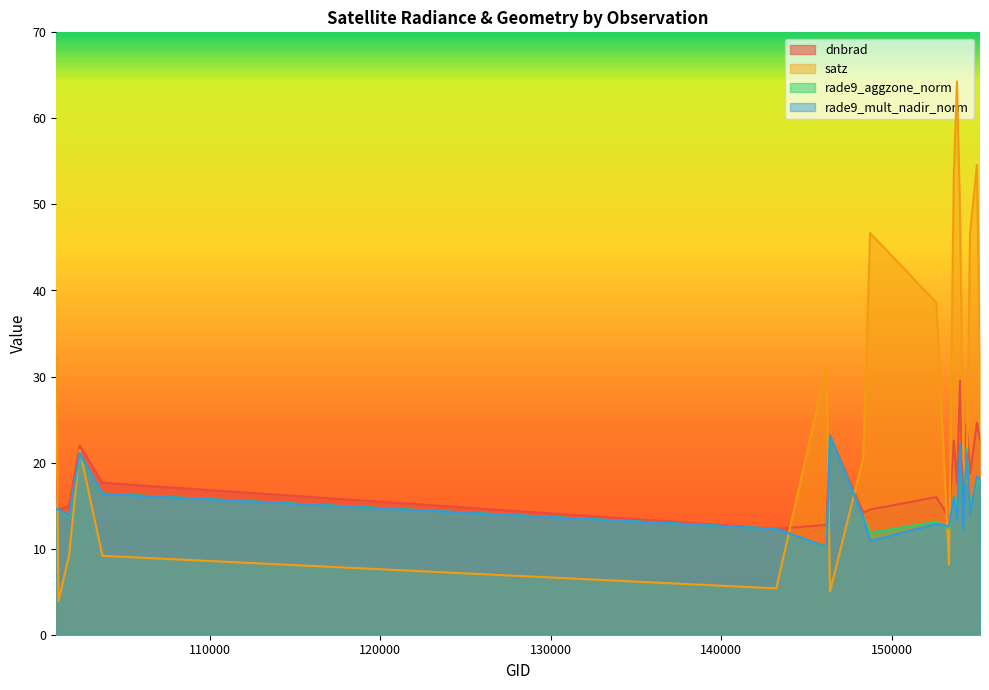

Between 102352 and 154406, which series saw the biggest shift?

satz